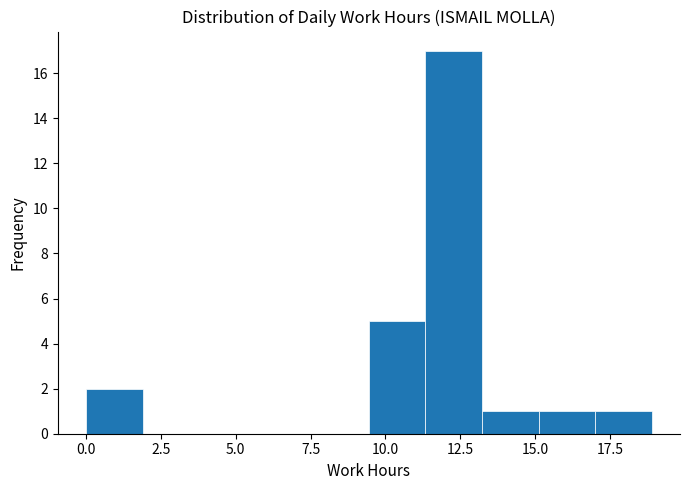

Read against the x-axis, roughly where is the centre of the tallest bar?

12.5